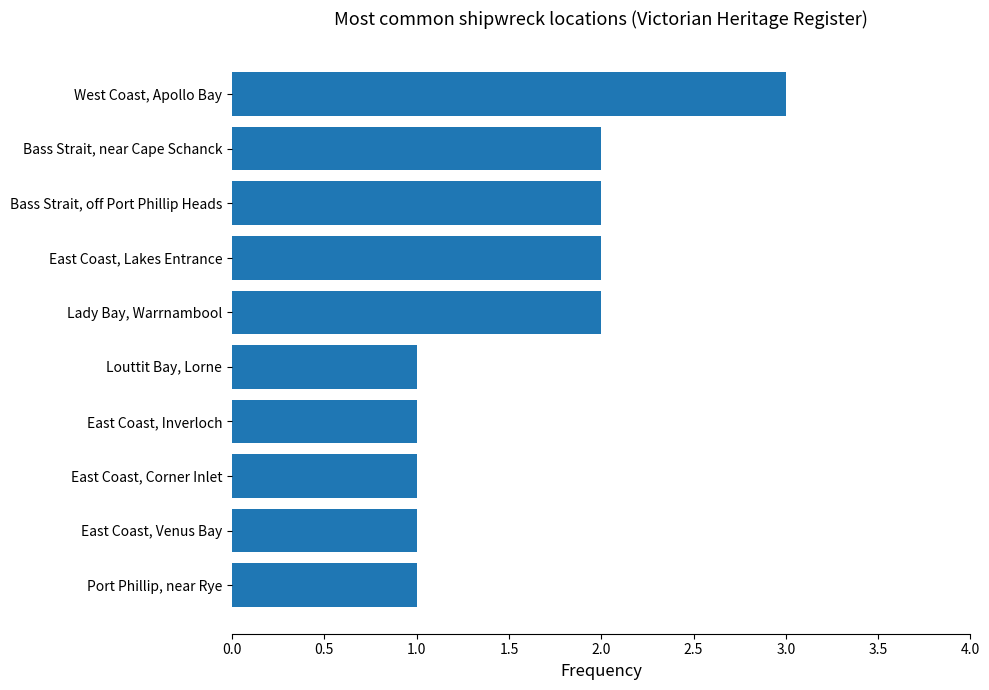

Which category has the highest value across all series?

West Coast, Apollo Bay